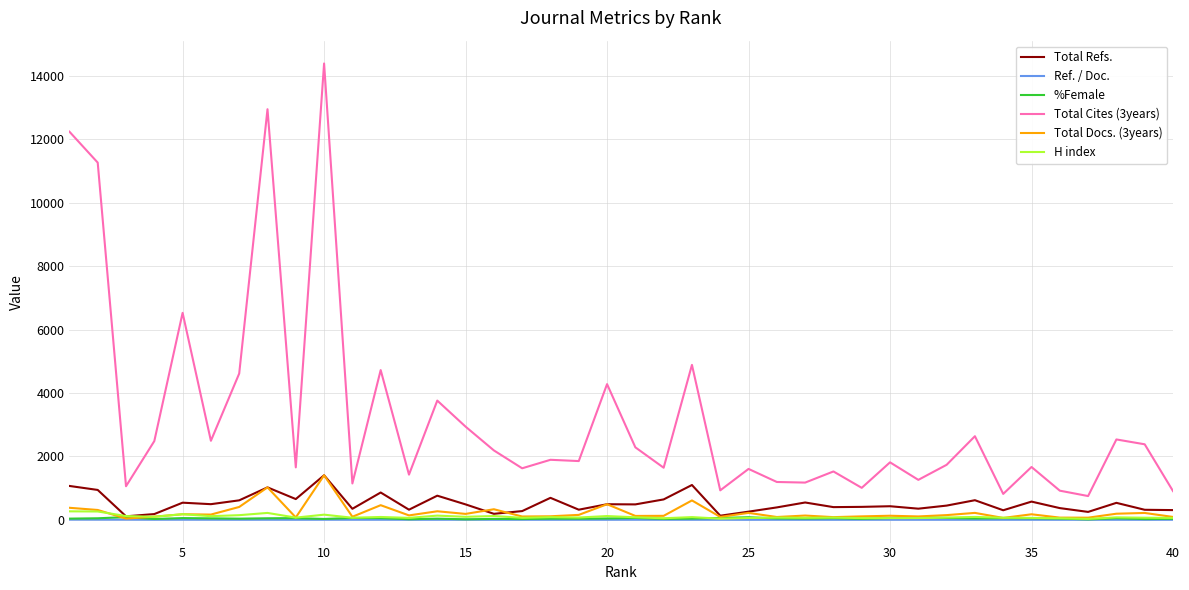

What is the maximum value shown in the chart?

14395